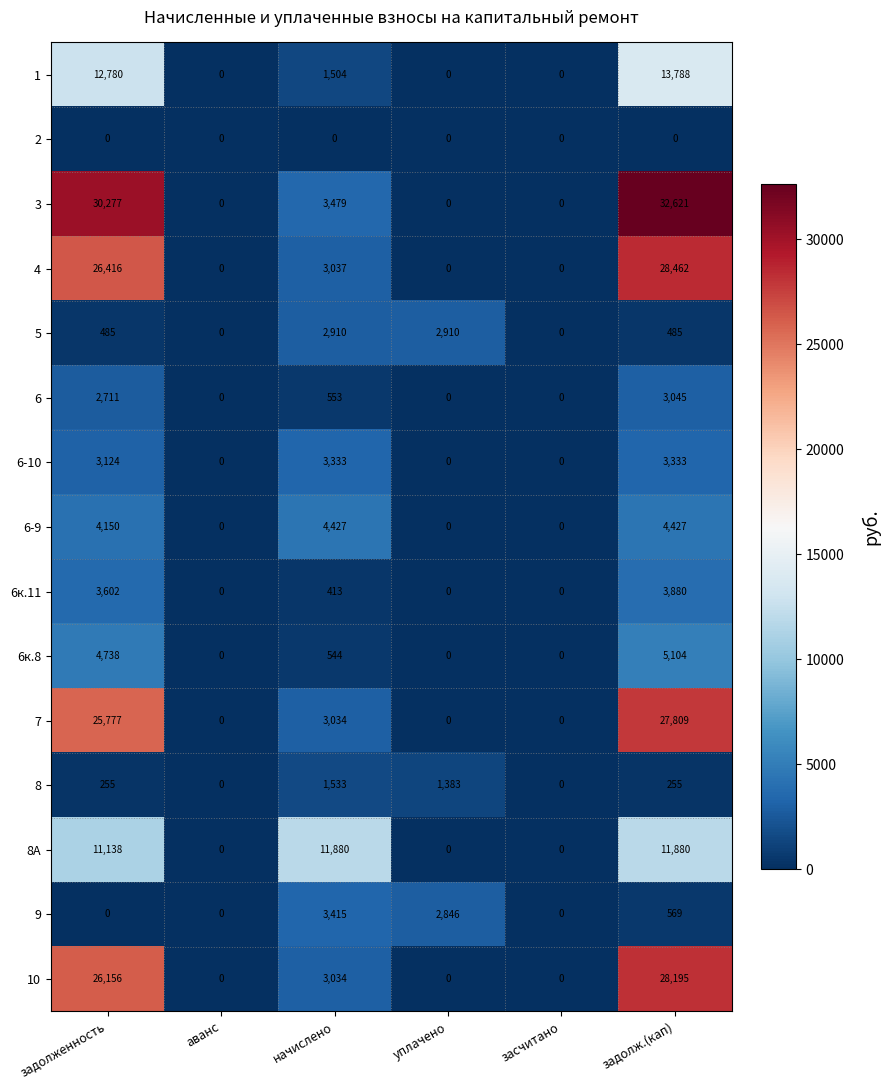

Which series changed the most between уплачено and засчитано?

5